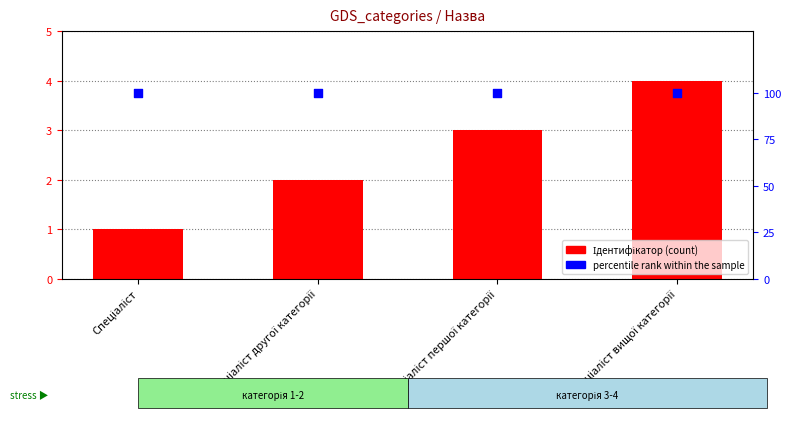

Which series contains the lowest Y value?

Ідентифікатор